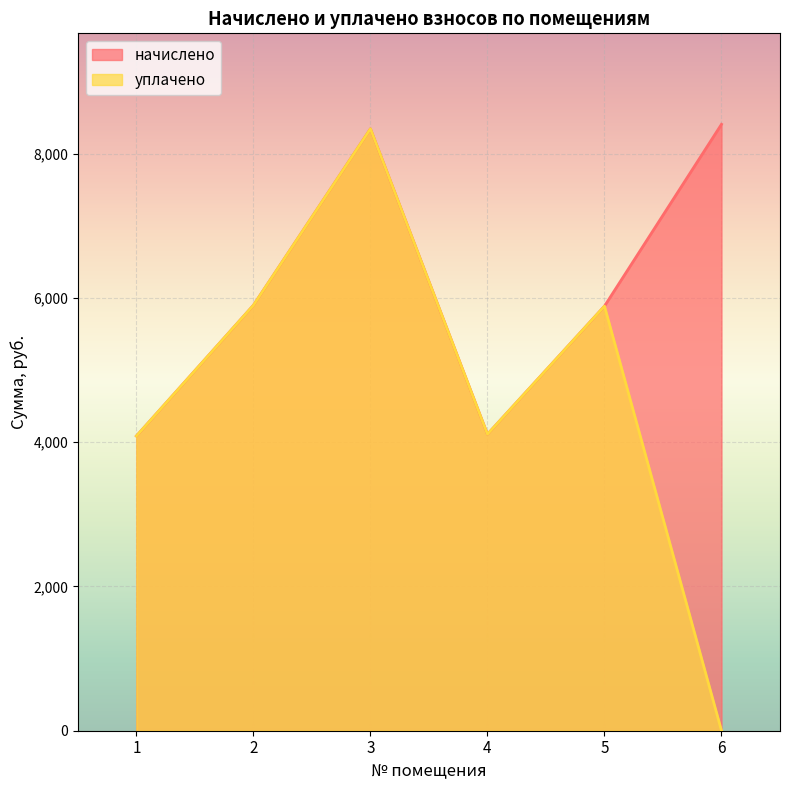

Rank the series at 2 from highest to lowest value.

начислено, уплачено